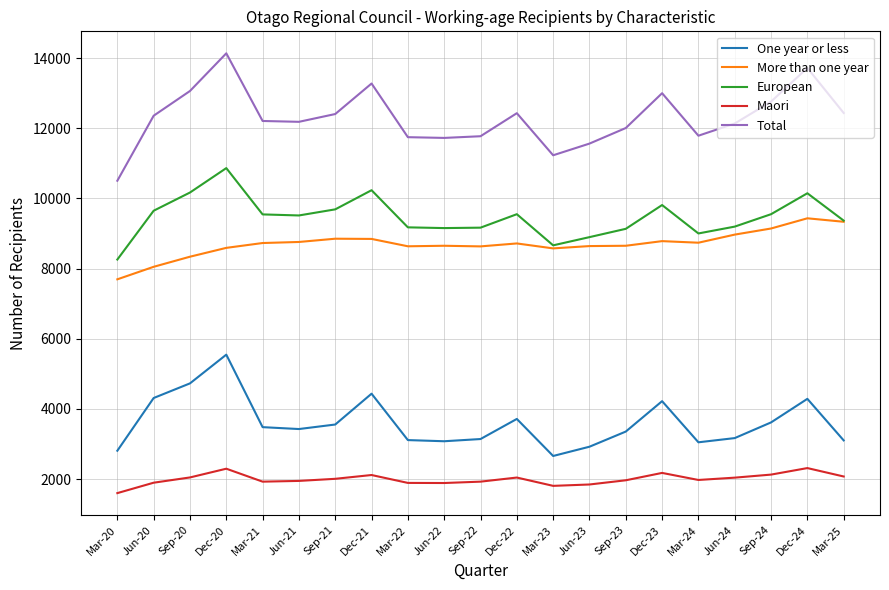

What is the total value across all series at Dec-22?

36459